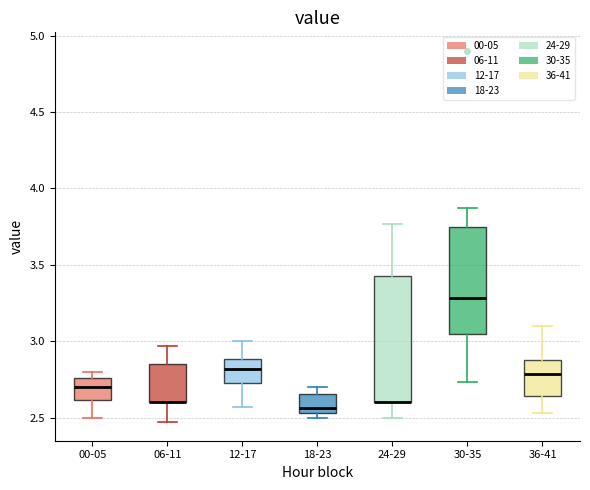

Reading left to right, transcribe this box plot: for each box, give where its median line is, the range the box spans, and where its two whiskers end, as read against the y-axis. The values are not printed on the chart, so give them approximately, as read against the axis.

00-05: median 2.70, box 2.60 to 2.75, whiskers 2.50 to 2.80
06-11: median 2.60 (drawn on the box's lower edge), box 2.60 to 2.85, whiskers 2.45 to 2.95
12-17: median 2.80, box 2.75 to 2.90, whiskers 2.55 to 3.00
18-23: median 2.55 (just above the box's lower edge), box 2.55 to 2.65, whiskers 2.50 to 2.70
24-29: median 2.60 (drawn on the box's lower edge), box 2.60 to 3.45, whiskers 2.50 to 3.75
30-35: median 3.30, box 3.05 to 3.75, whiskers 2.75 to 3.85
36-41: median 2.80, box 2.65 to 2.90, whiskers 2.55 to 3.10